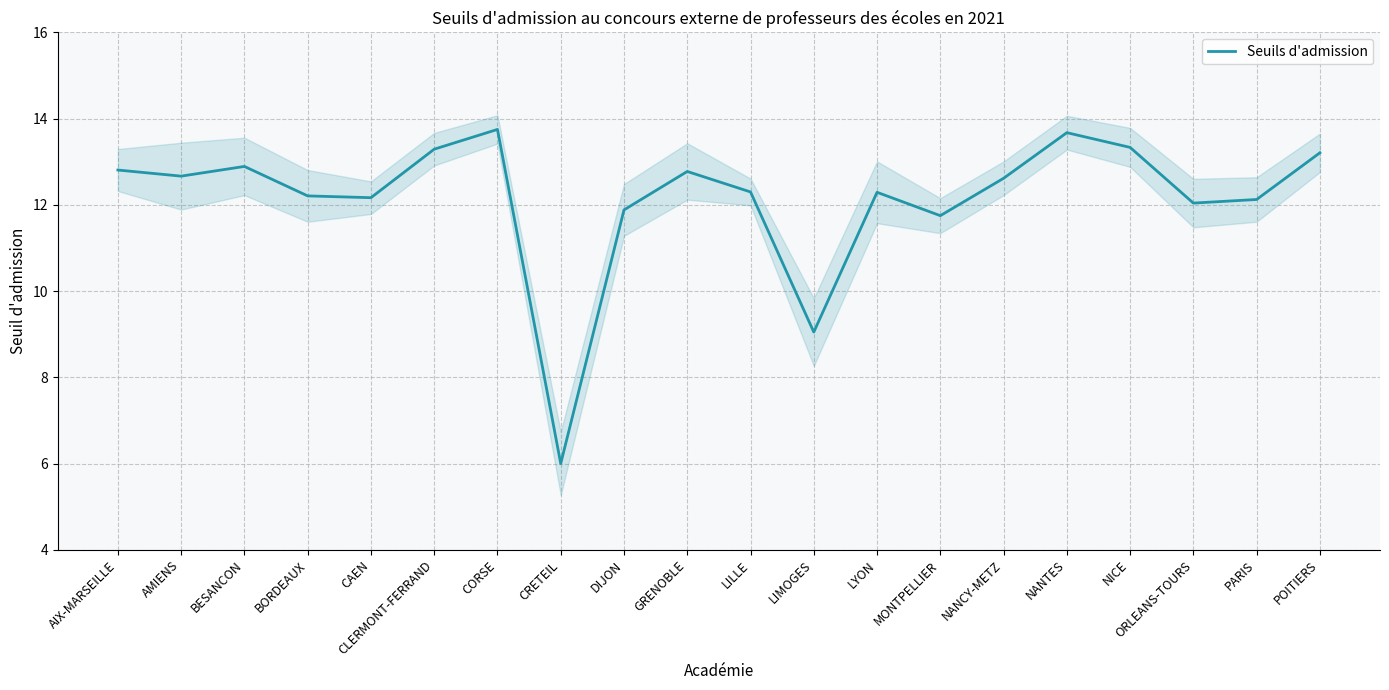

Which has a higher value, POITIERS or AIX-MARSEILLE?

POITIERS